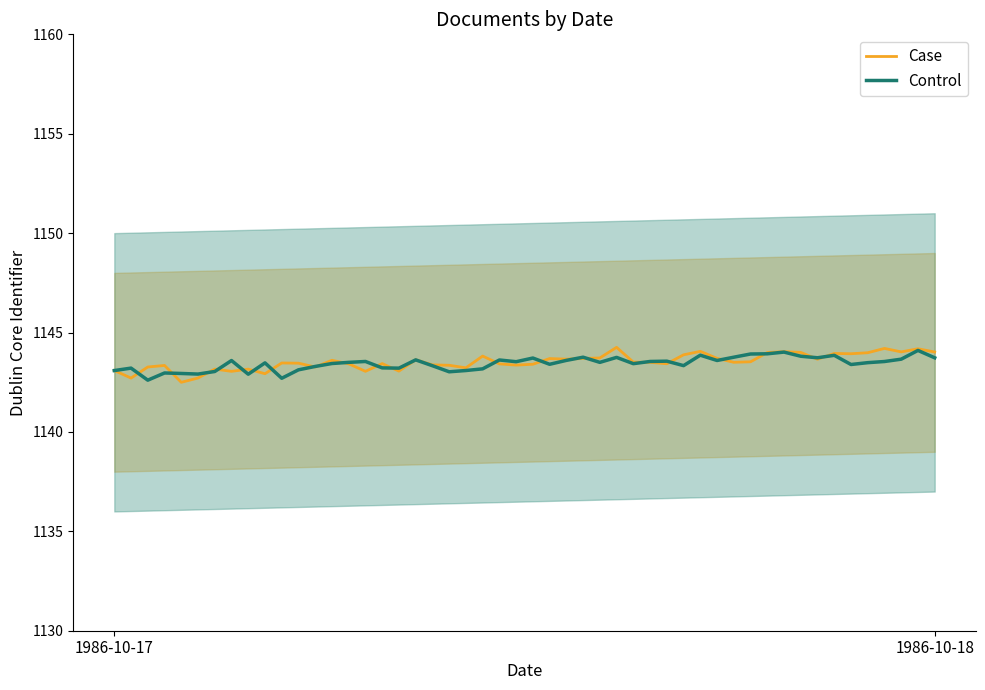

What is the minimum value for Control?

1142.6